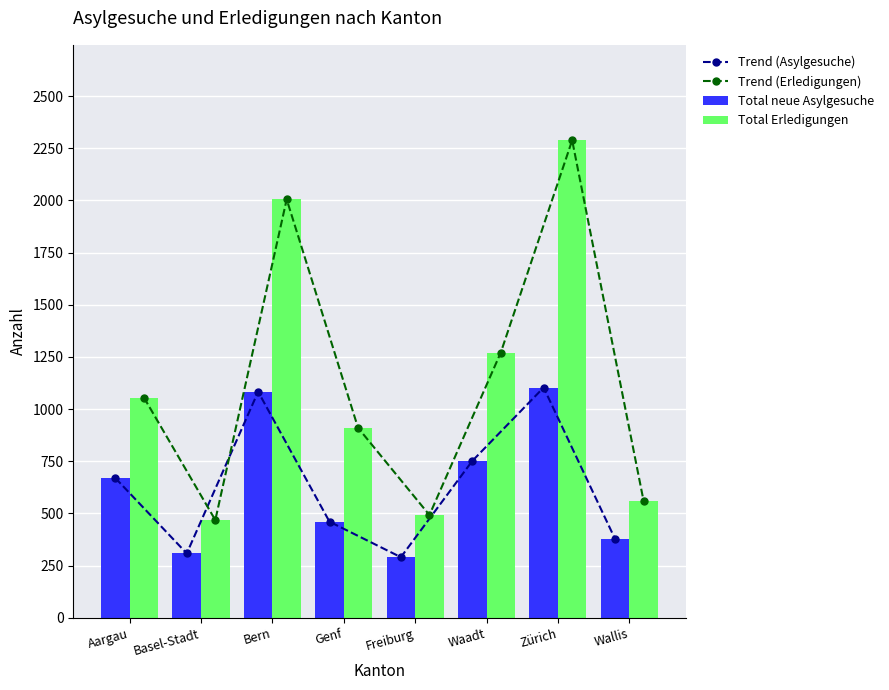

Reading left to right, transcribe all the data shown in this chart.

Trend (Asylgesuche): Aargau=669	Basel-Stadt=308	Bern=1083	Genf=460	Freiburg=290	Waadt=751	Zürich=1103	Wallis=378
Trend (Erledigungen): Aargau=1055	Basel-Stadt=468	Bern=2005	Genf=910	Freiburg=492	Waadt=1271	Zürich=2288	Wallis=561
Total neue Asylgesuche: Aargau=669	Basel-Stadt=308	Bern=1083	Genf=460	Freiburg=290	Waadt=751	Zürich=1103	Wallis=378
Total Erledigungen: Aargau=1055	Basel-Stadt=468	Bern=2005	Genf=910	Freiburg=492	Waadt=1271	Zürich=2288	Wallis=561